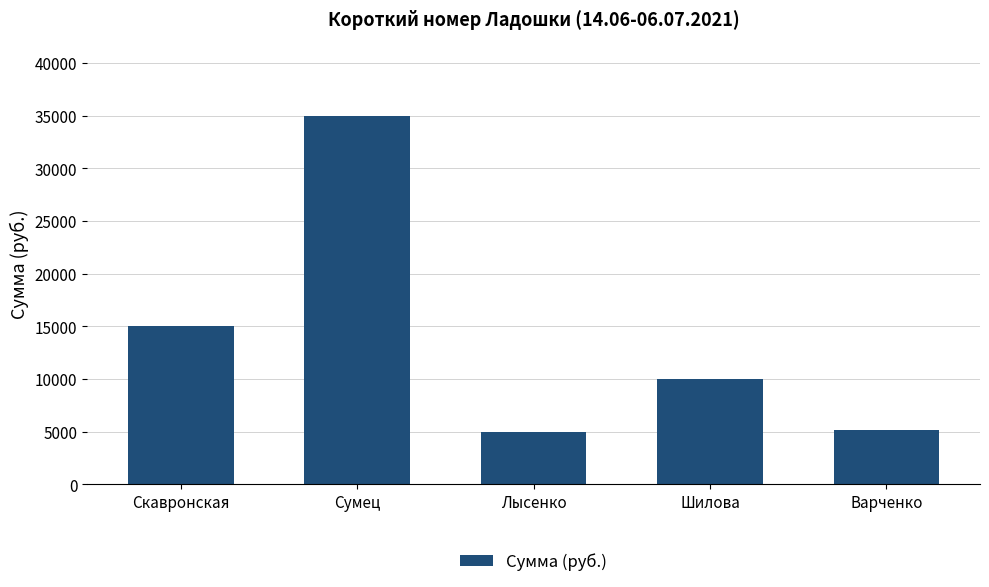

True or false: the data shows 35000 at Сумец.

True